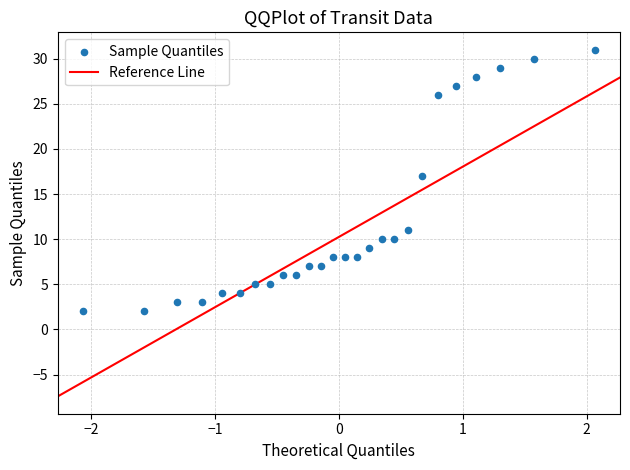

What is the range of Y values (max minus min)?

29